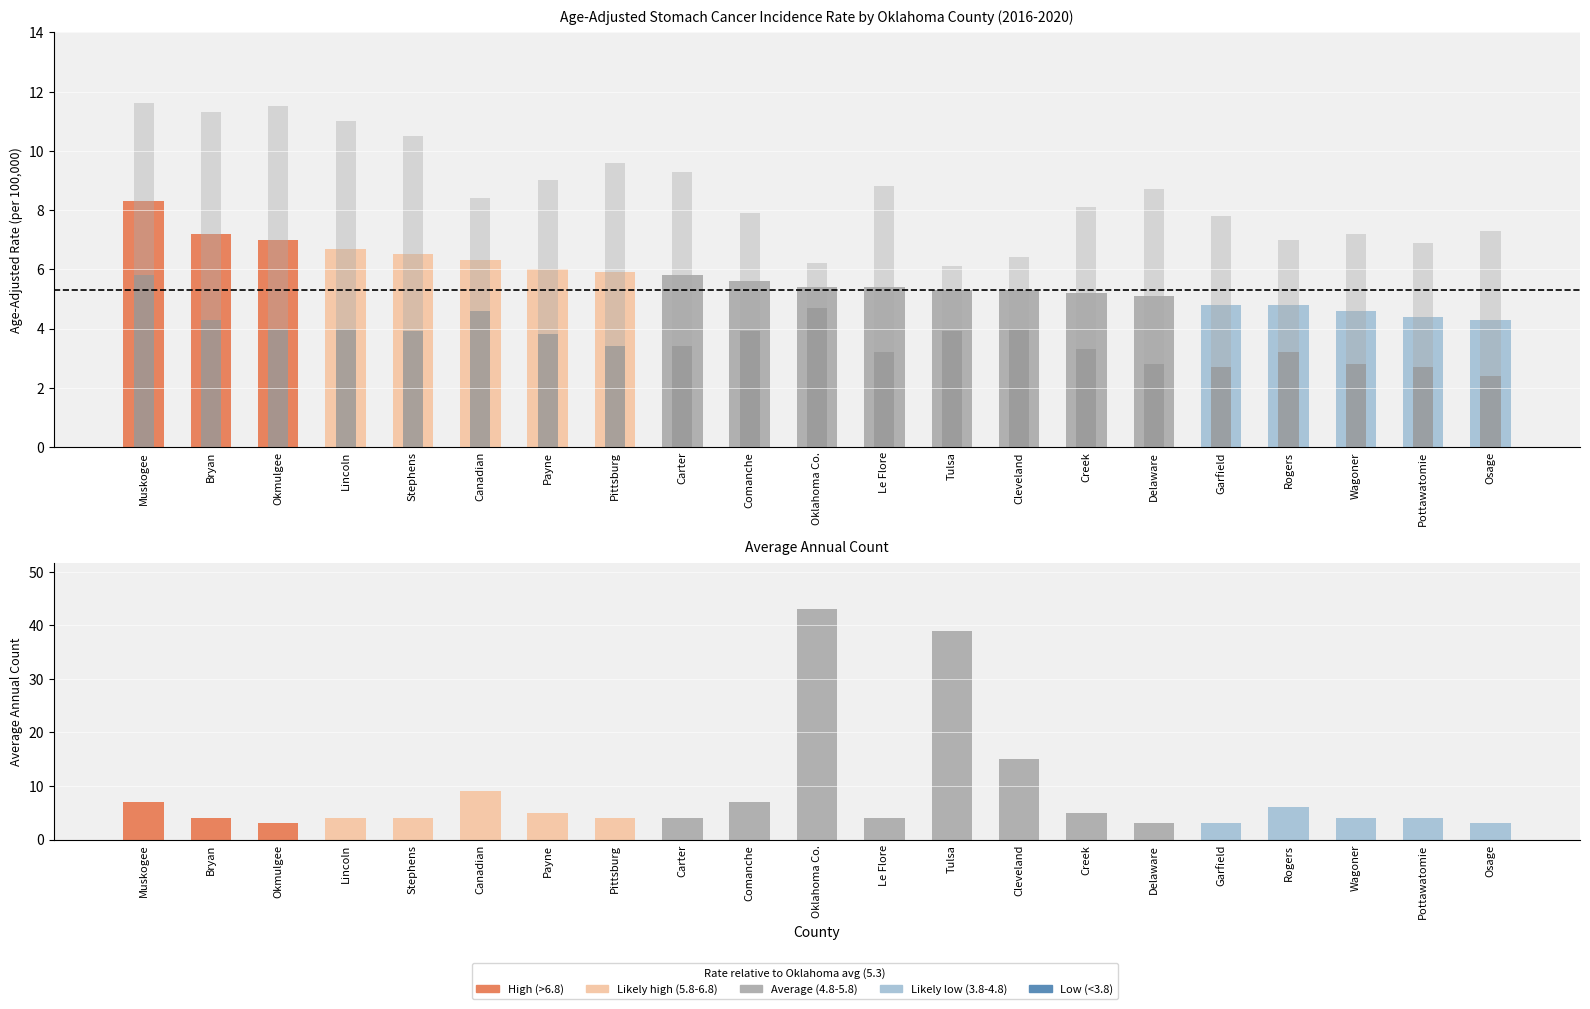

Does the chart contain any negative values?

No